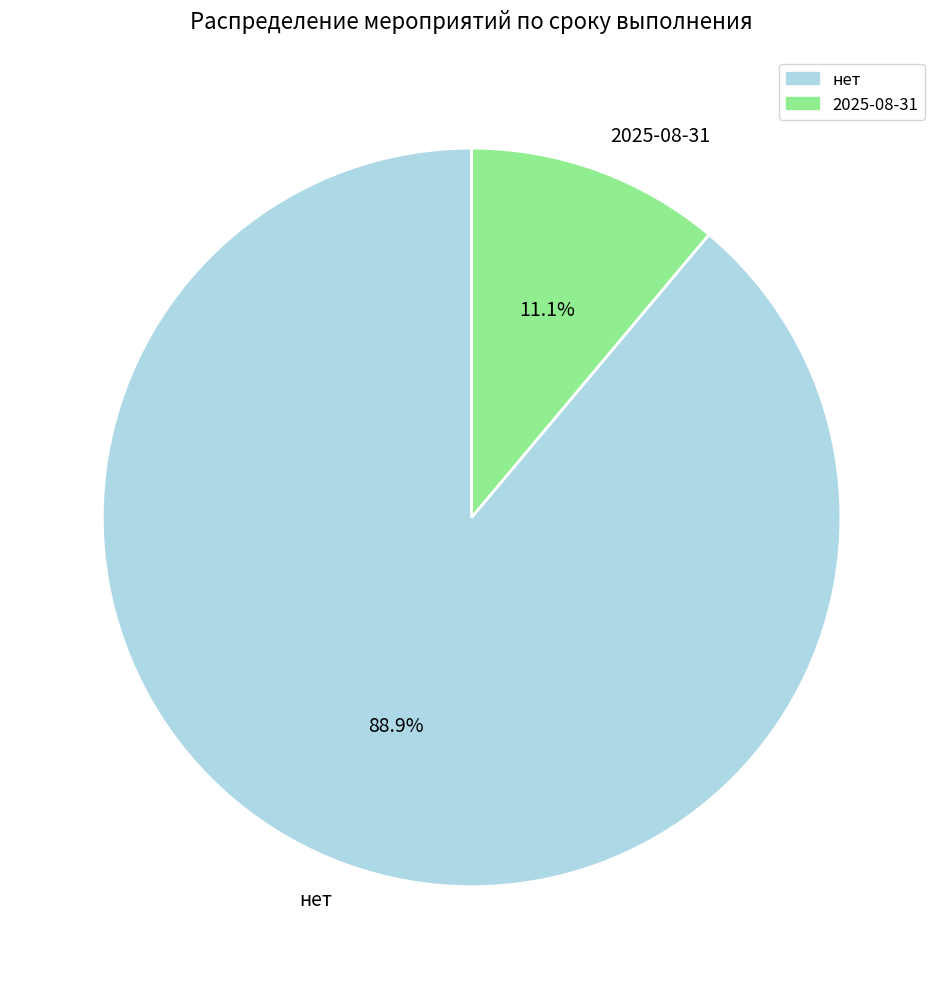

What is the smallest slice in the pie chart?

2025-08-31